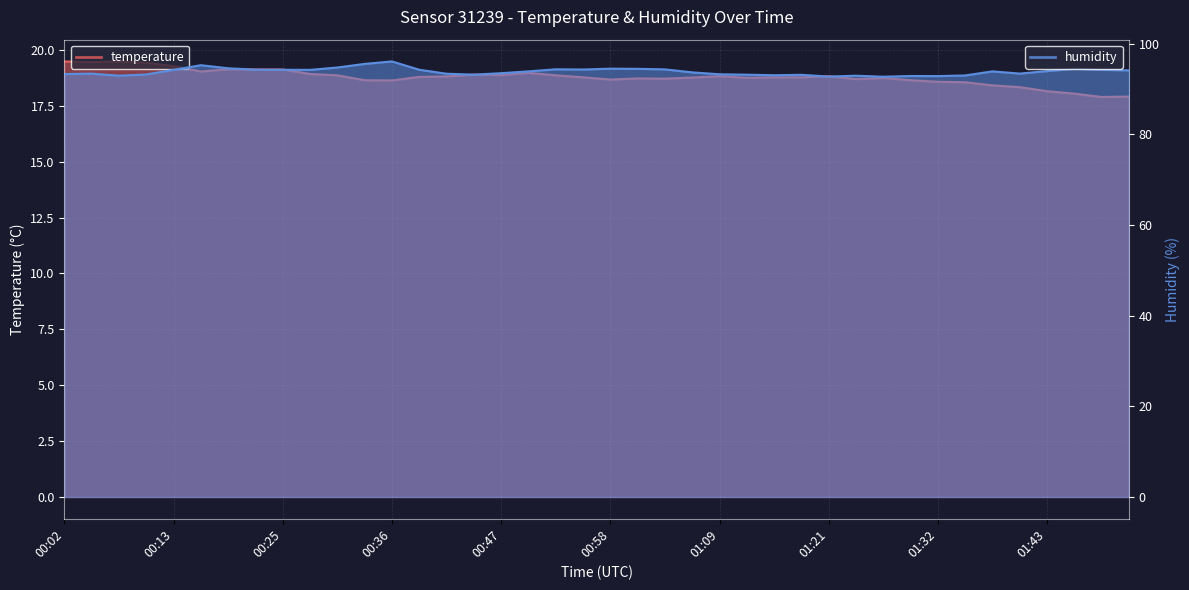

Which series has the widest spread of values?

humidity